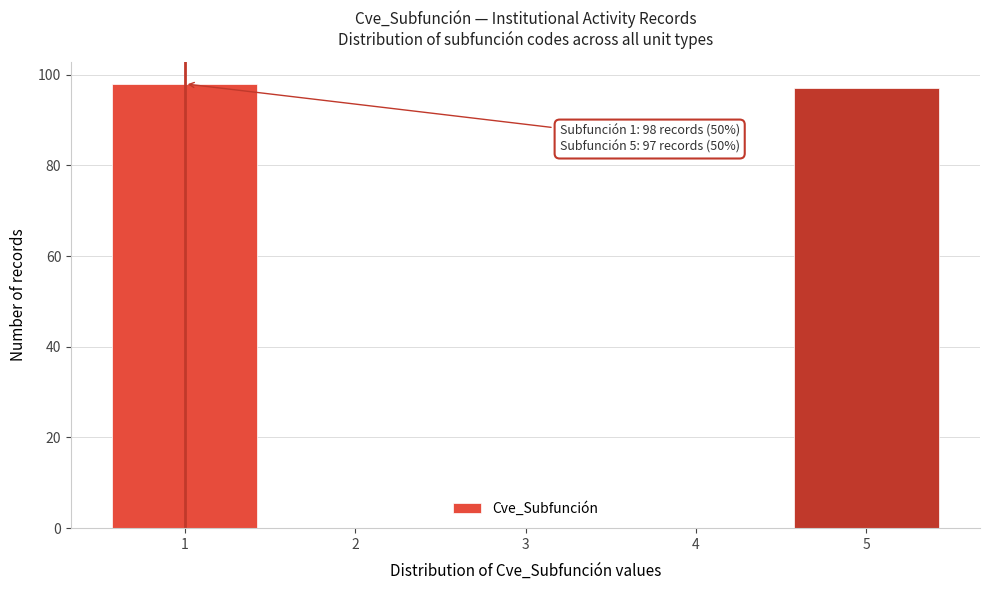

Reading left to right, transcribe all the data shown in this chart.

1=98	2=0	3=0	4=0	5=97